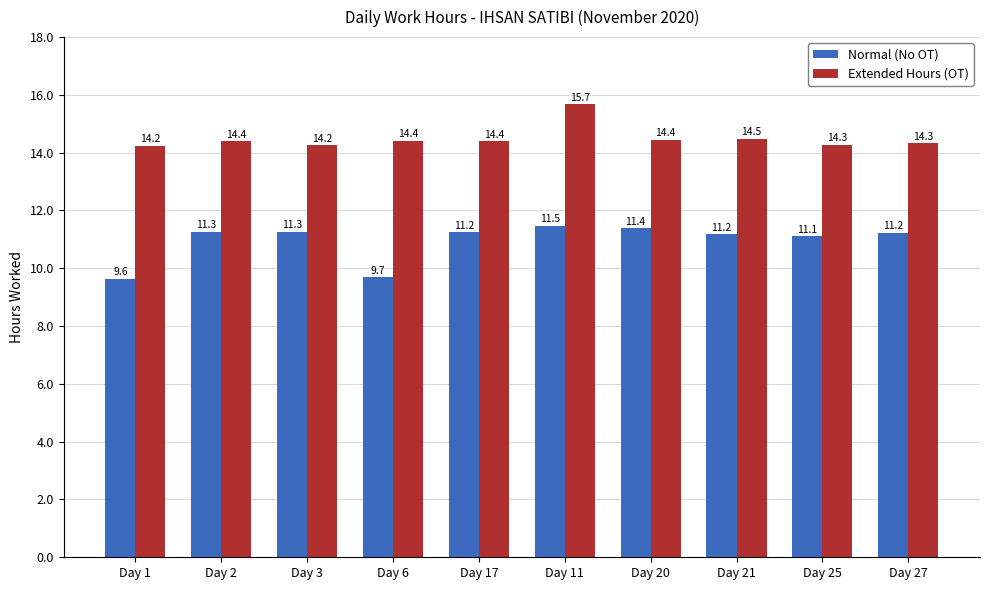

What is the sum of the Extended Hours (OT) values at Day 11 and Day 3?

29.9